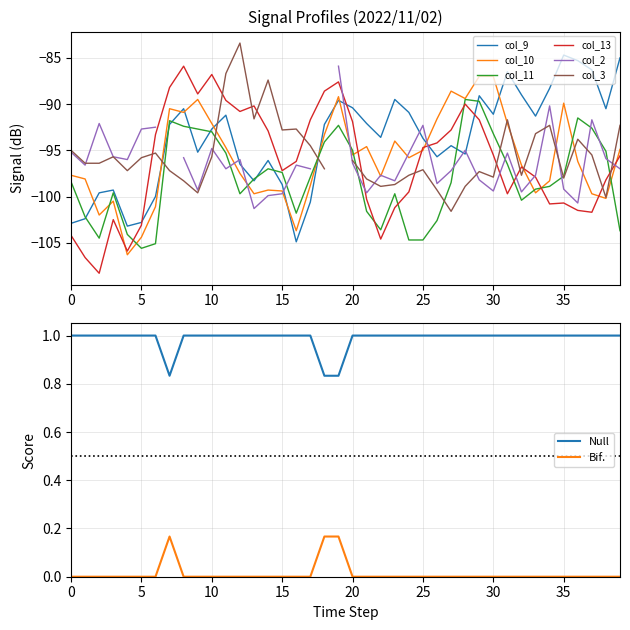

What is the highest value of the col_13 series?

-85.9